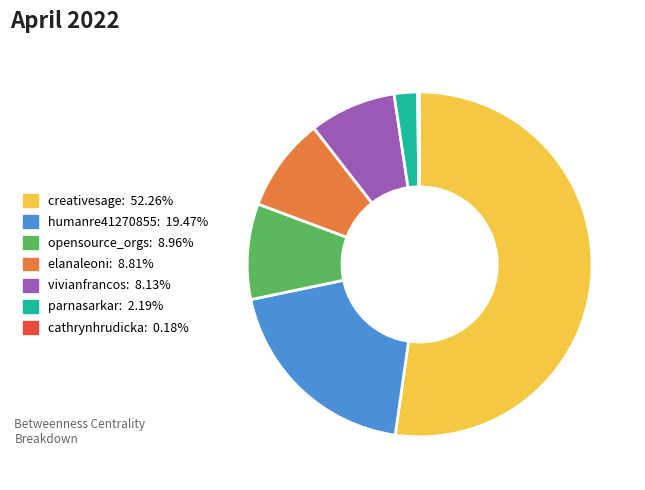

What is the ratio of the value at creativesage to the value at vivianfrancos?

6.4